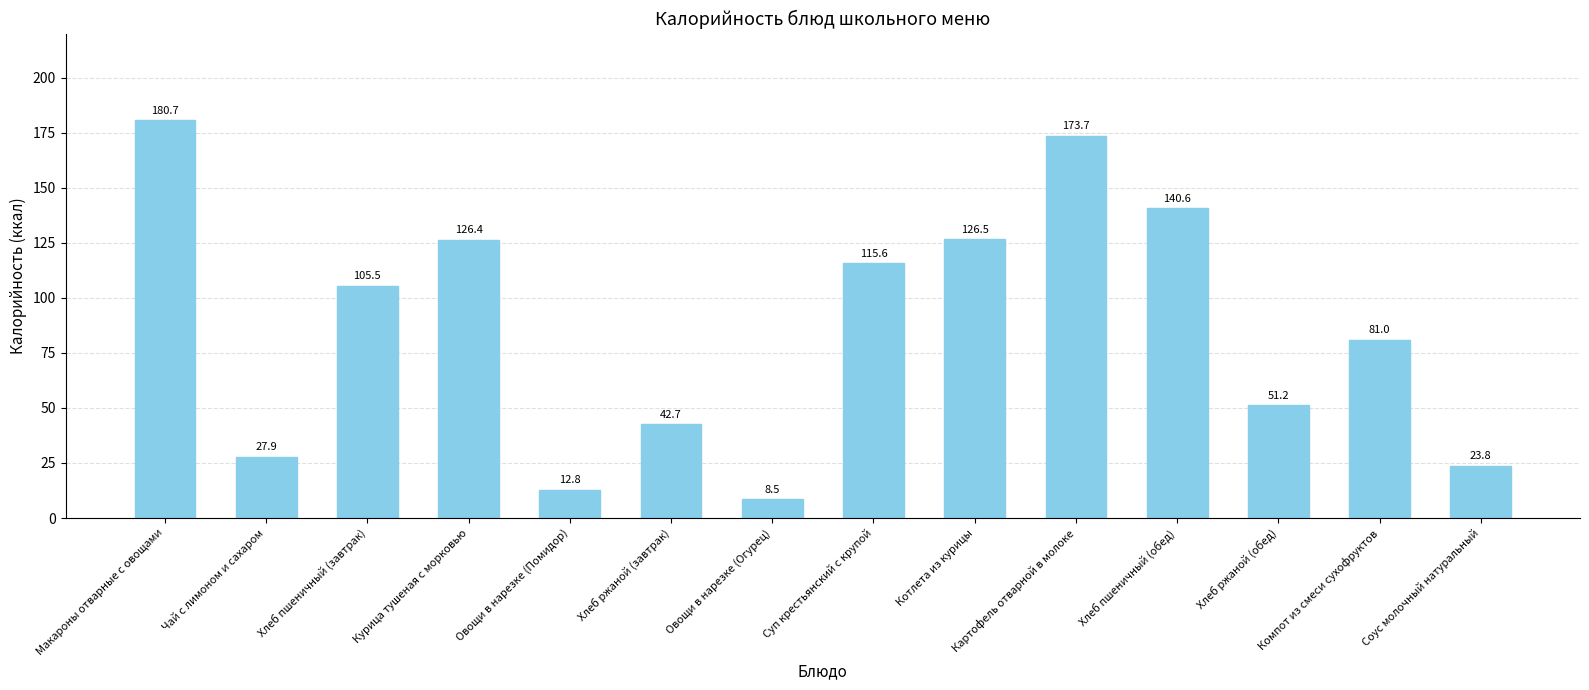

Rank the categories by value from lowest to highest.

Овощи в нарезке (Огурец), Овощи в нарезке (Помидор), Соус молочный натуральный, Чай с лимоном и сахаром, Хлеб ржаной (завтрак), Хлеб ржаной (обед), Компот из смеси сухофруктов, Хлеб пшеничный (завтрак), Суп крестьянский с крупой, Курица тушеная с морковью, Котлета из курицы, Хлеб пшеничный (обед), Картофель отварной в молоке, Макароны отварные с овощами